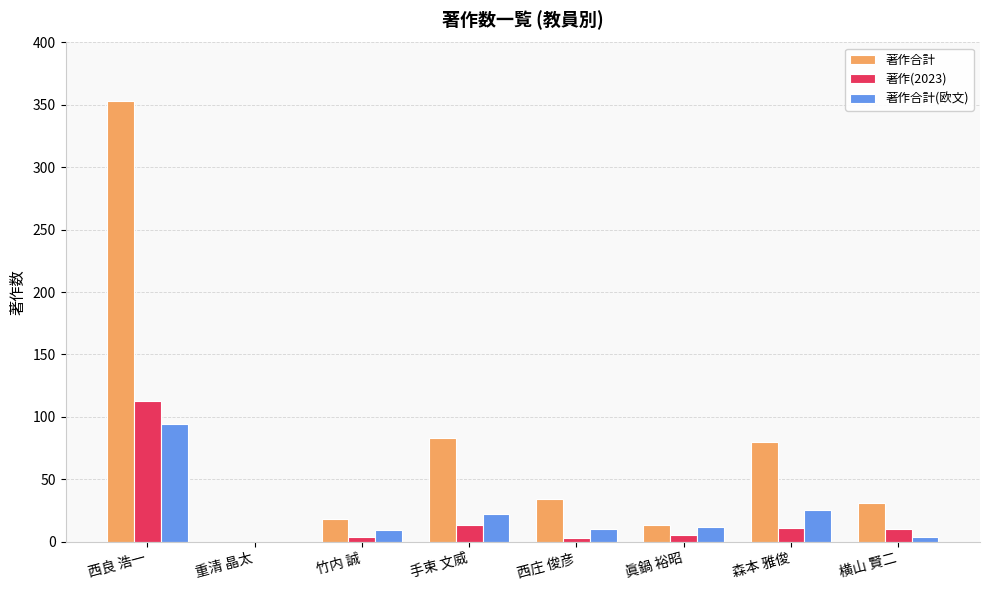

Between 西良 浩一 and 西庄 俊彦, which series saw the biggest shift?

著作合計